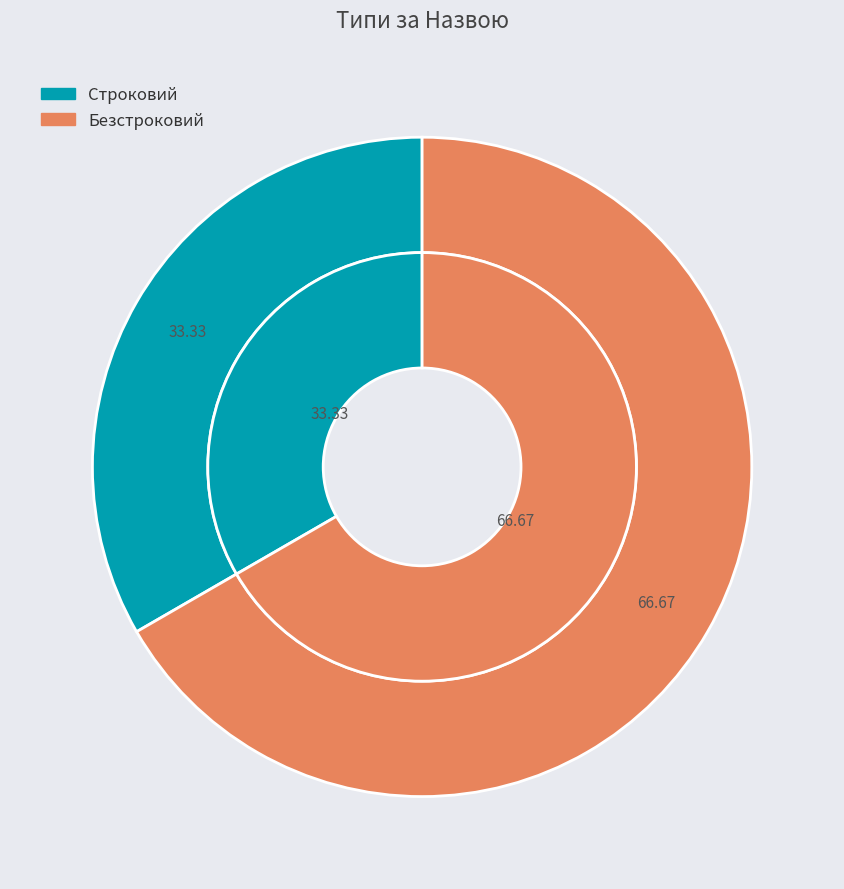

Is it true that Безстроковий is 76% of the pie?

False